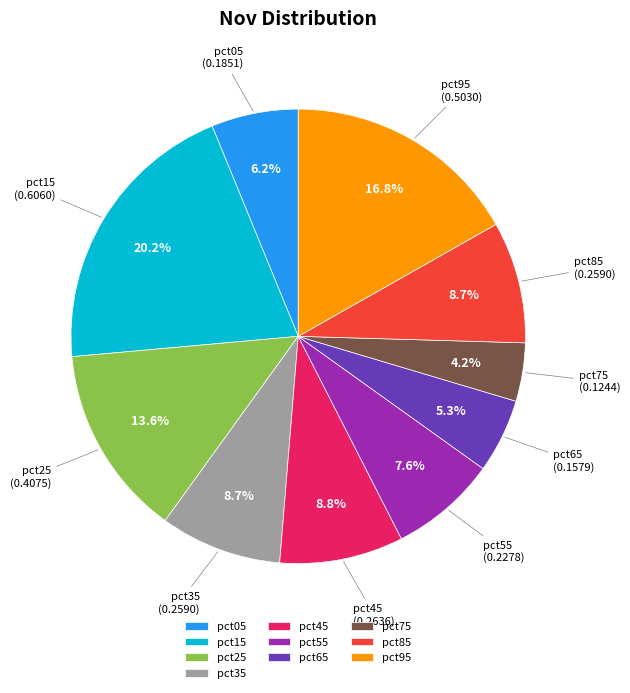

Between pct65 and pct05, which is larger?

pct05